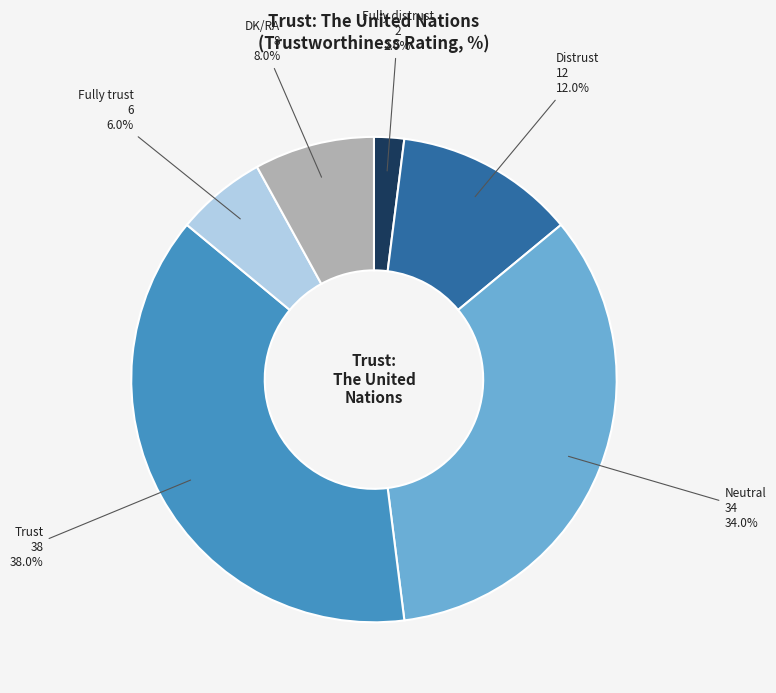

Is there any slice that represents more than half of the pie?

No